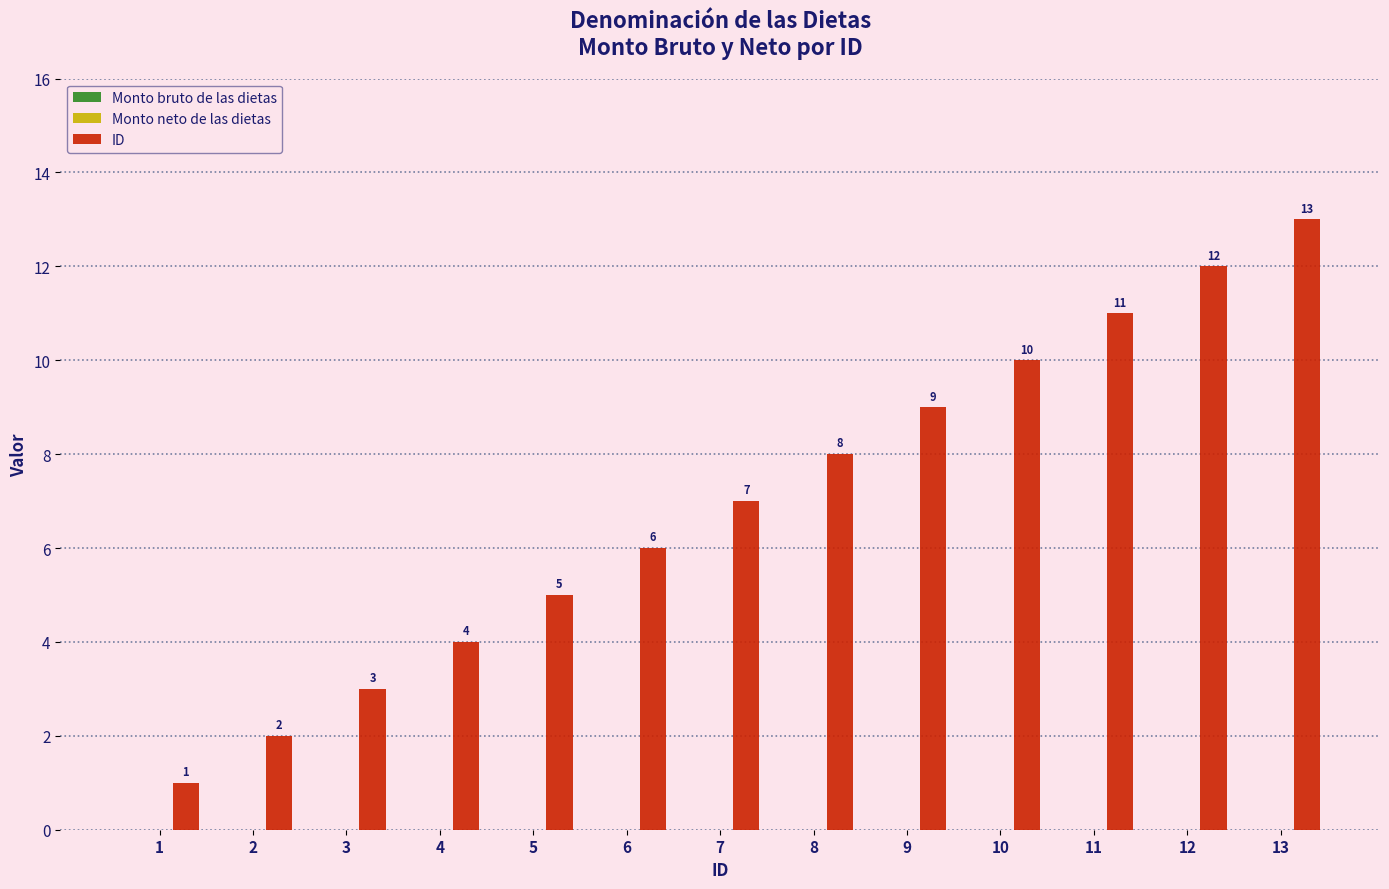

What is the maximum value shown in the chart?

13